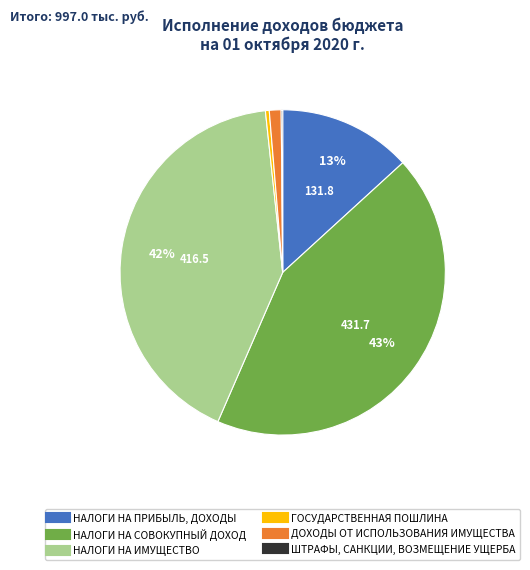

Is it true that ГОСУДАРСТВЕННАЯ ПОШЛИНА is 9% of the pie?

False